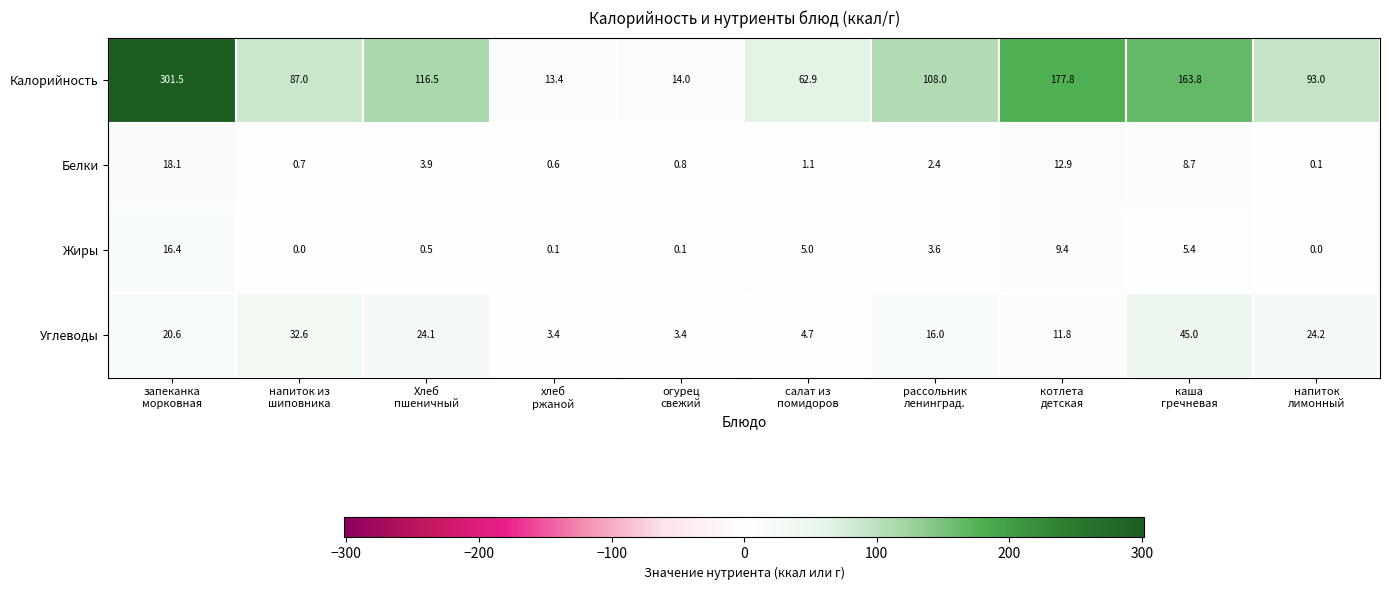

What is the total value across all series at запеканка
морковная?

356.6